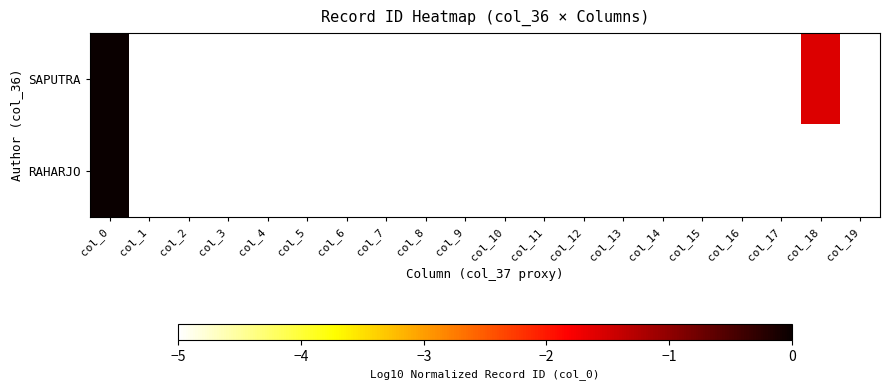

At how many categories does at least one series exceed -1?

1